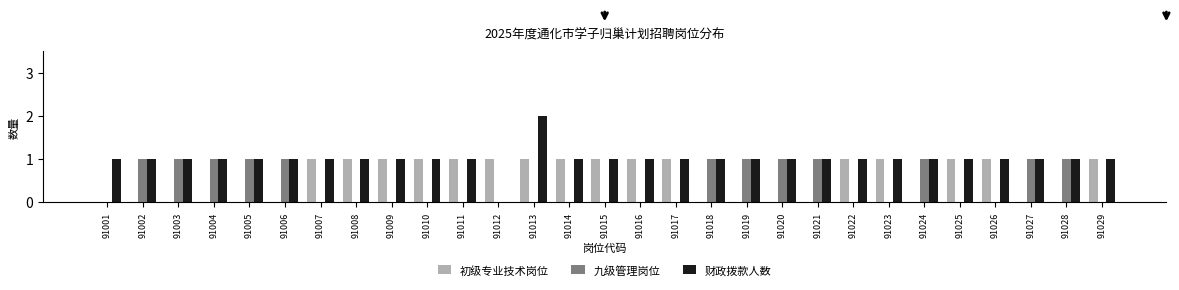

Reading right to left, transcribe all the data shown in this chart.

初级专业技术岗位: 91029=1	91028=0	91027=0	91026=1	91025=1	91024=0	91023=1	91022=1	91021=0	91020=0	91019=0	91018=0	91017=1	91016=1	91015=1	91014=1	91013=1	91012=1	91011=1	91010=1	91009=1	91008=1	91007=1	91006=0	91005=0	91004=0	91003=0	91002=0	91001=0
九级管理岗位: 91029=0	91028=1	91027=1	91026=0	91025=0	91024=1	91023=0	91022=0	91021=1	91020=1	91019=1	91018=1	91017=0	91016=0	91015=0	91014=0	91013=0	91012=0	91011=0	91010=0	91009=0	91008=0	91007=0	91006=1	91005=1	91004=1	91003=1	91002=1	91001=0
财政拨款人数: 91029=1	91028=1	91027=1	91026=1	91025=1	91024=1	91023=1	91022=1	91021=1	91020=1	91019=1	91018=1	91017=1	91016=1	91015=1	91014=1	91013=2	91012=0	91011=1	91010=1	91009=1	91008=1	91007=1	91006=1	91005=1	91004=1	91003=1	91002=1	91001=1